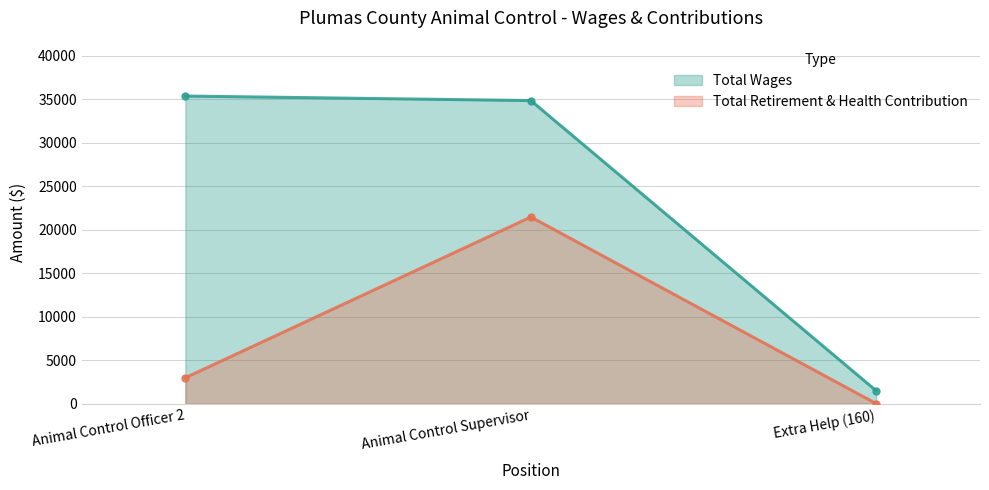

Does the chart have visible grid lines?

Yes